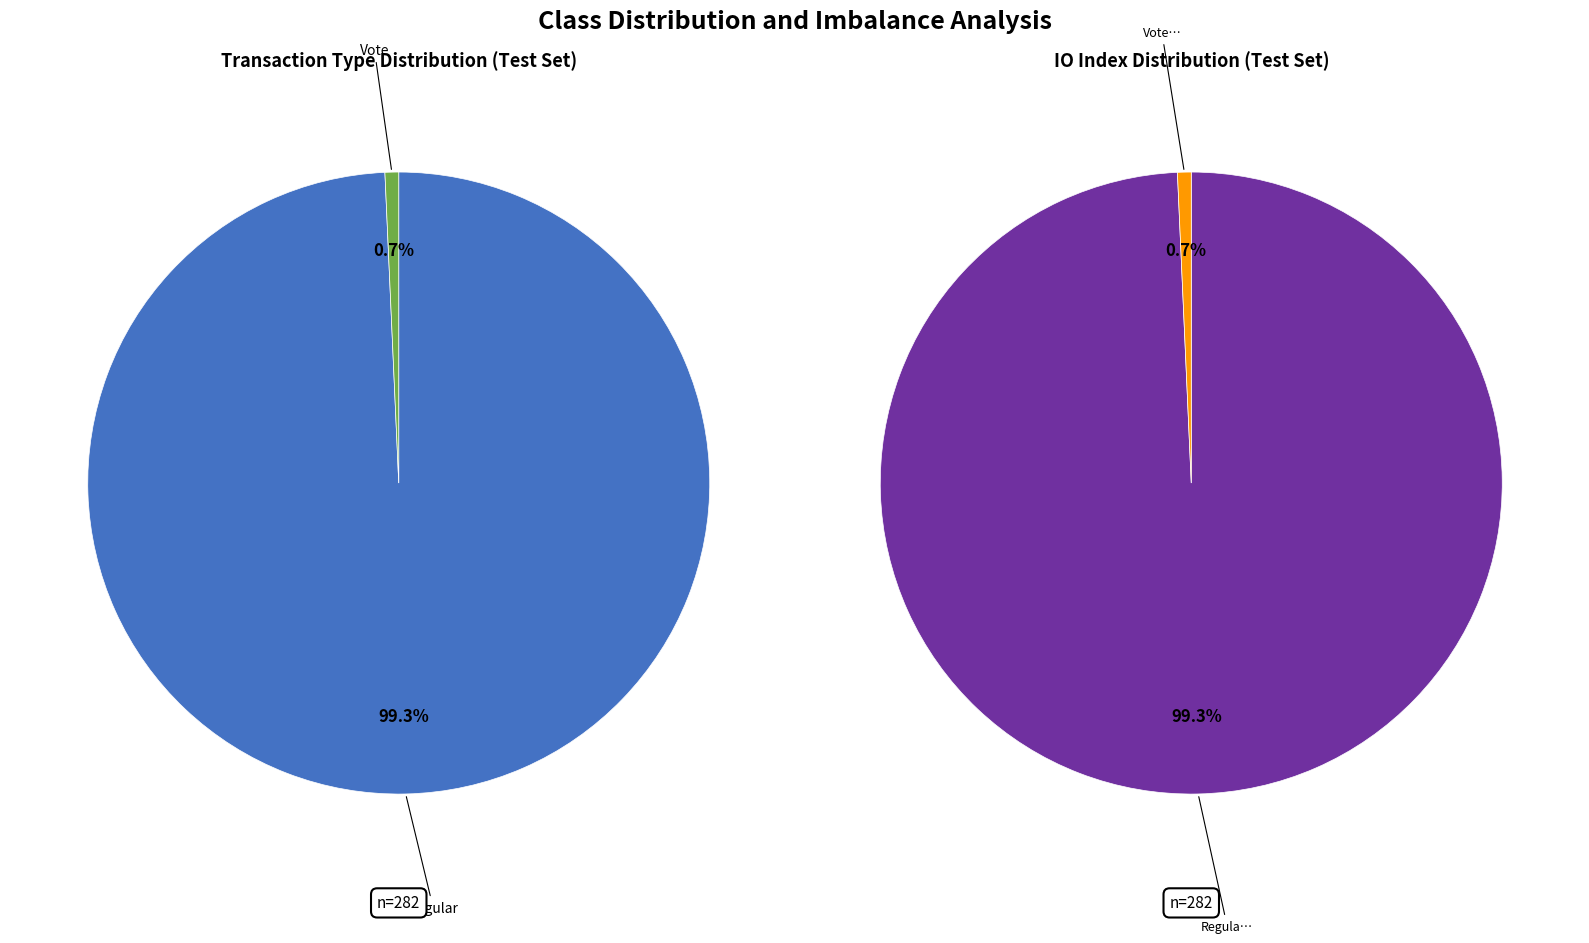

To the nearest percent, what portion does 1 represent?

1%